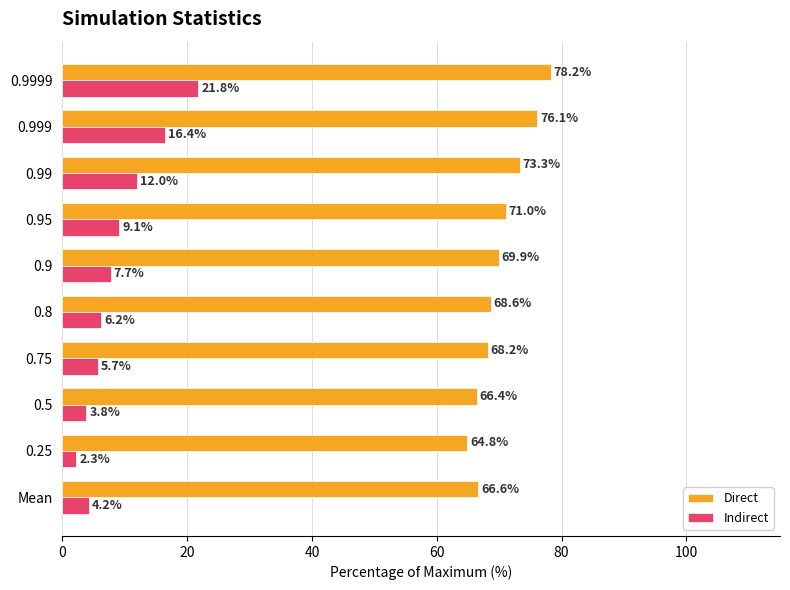

Which label corresponds to the largest value in the chart?

0.9999